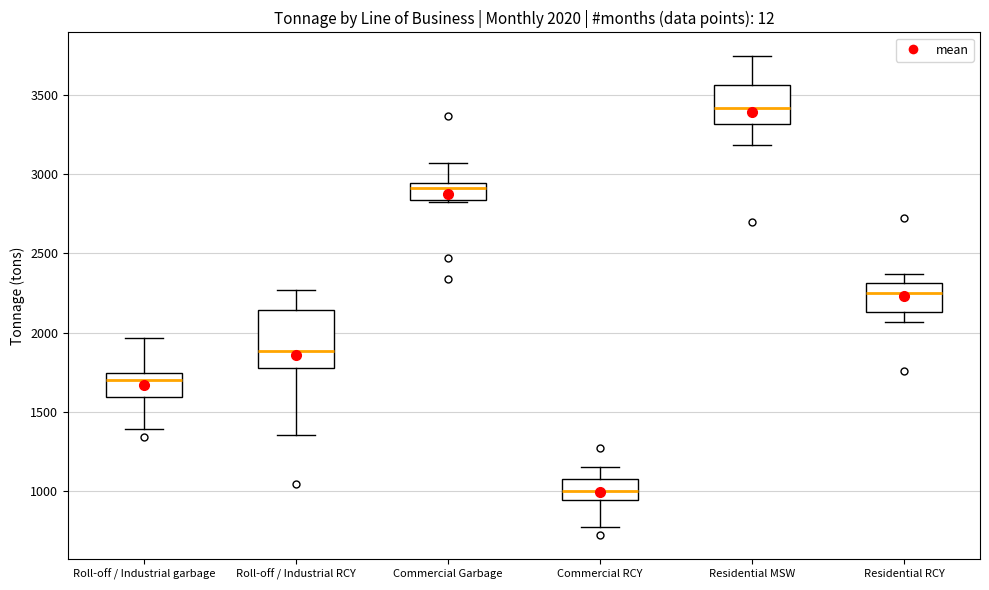

Which box is the tallest, from its lower edge to its upper edge?

Roll-off / Industrial RCY